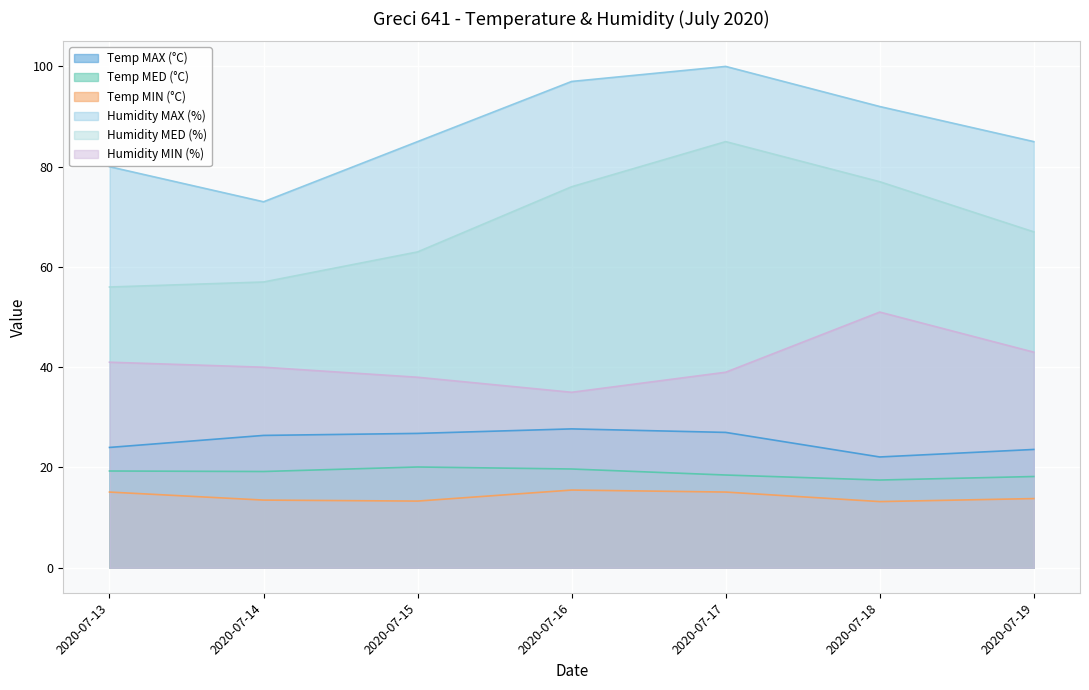

True or false: Temp MIN (°C) and Humidity MIN (%) intersect in this chart.

False